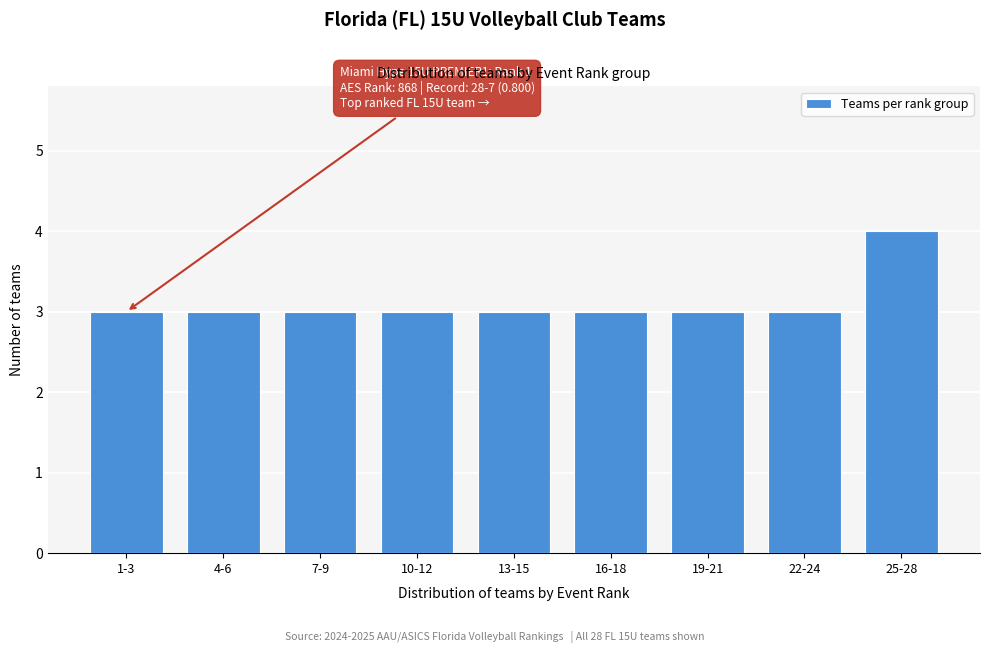

Reading left to right, list all the values displayed in this chart.

3	3	3	3	3	3	3	3	4